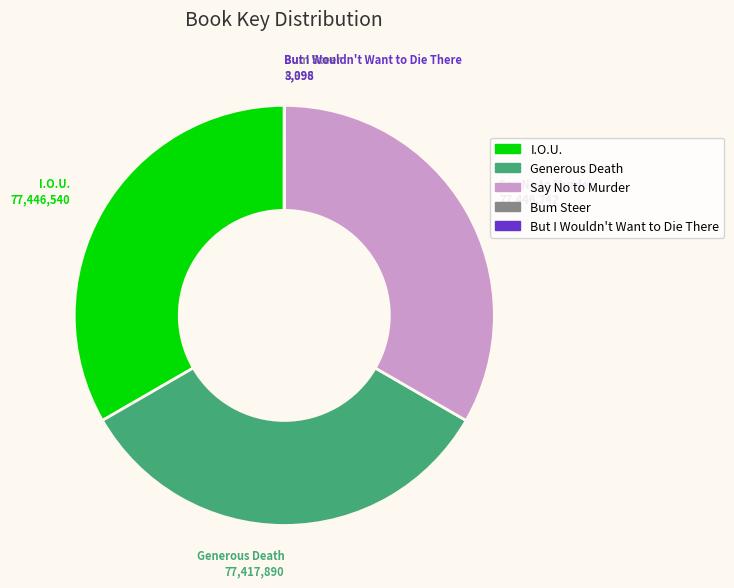

Combined, do Say No to Murder and Generous Death account for over 50%?

Yes